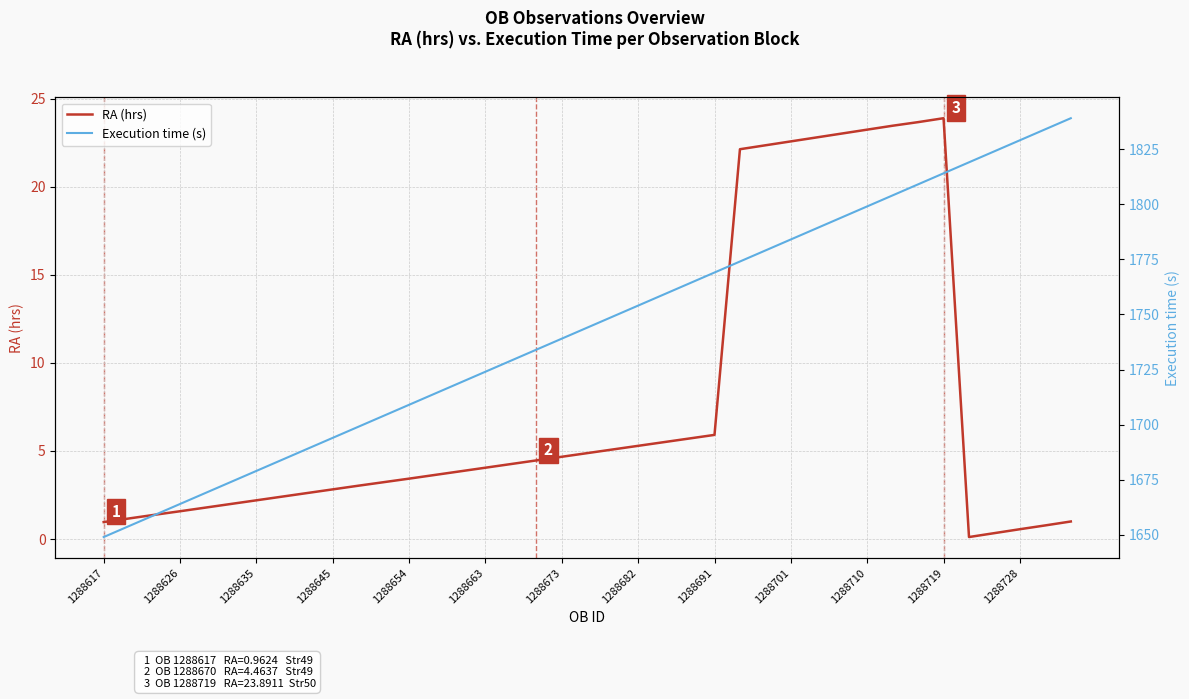

At how many categories does at least one series exceed 556?

39